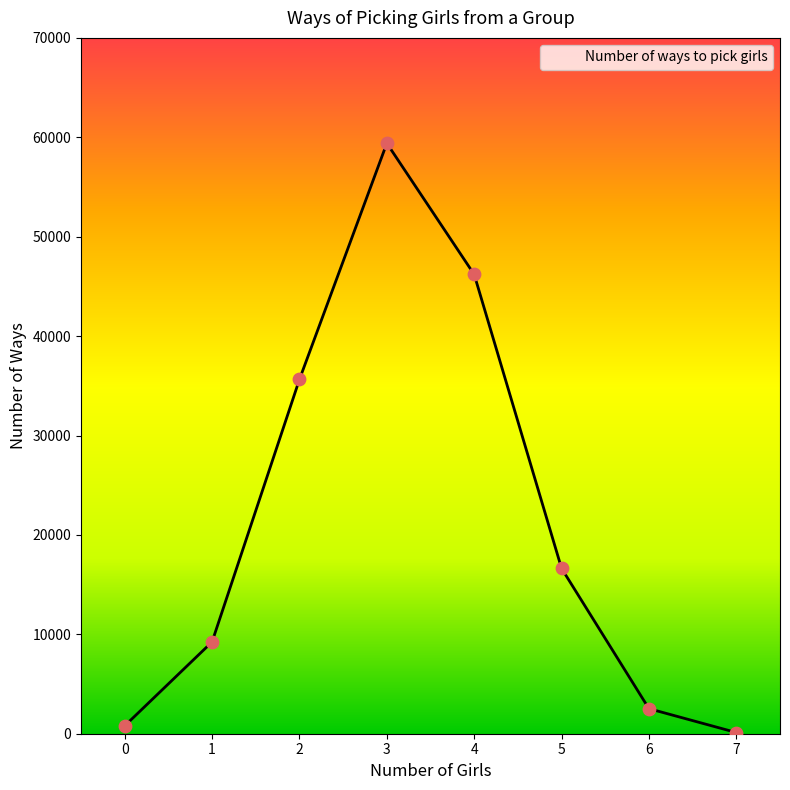

What is the ratio of the value at 4 to the value at 5?

2.8